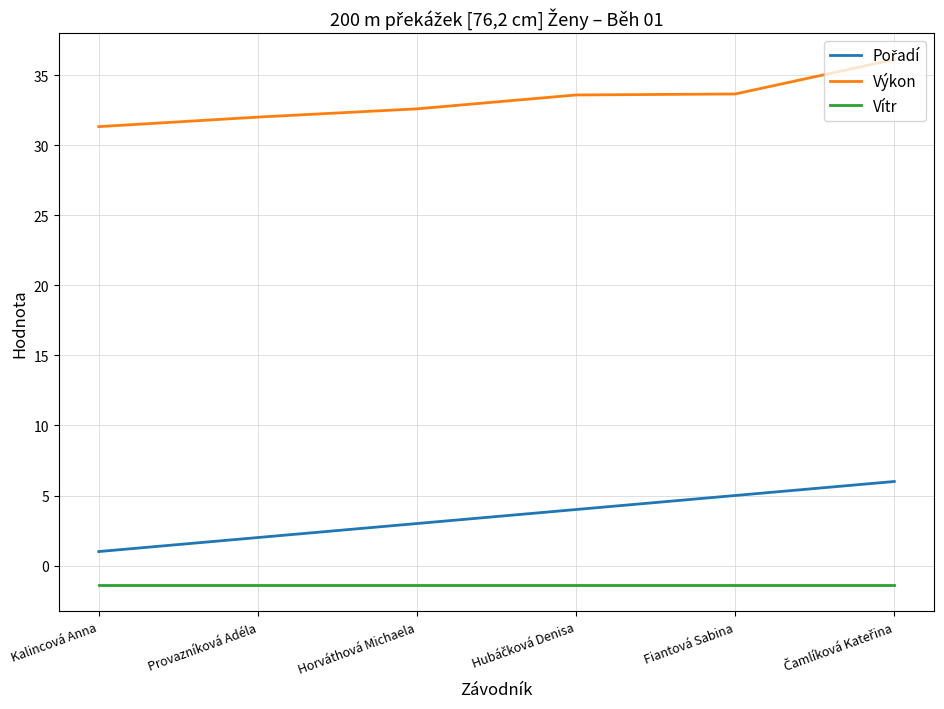

At how many categories does at least one series exceed 24?

6